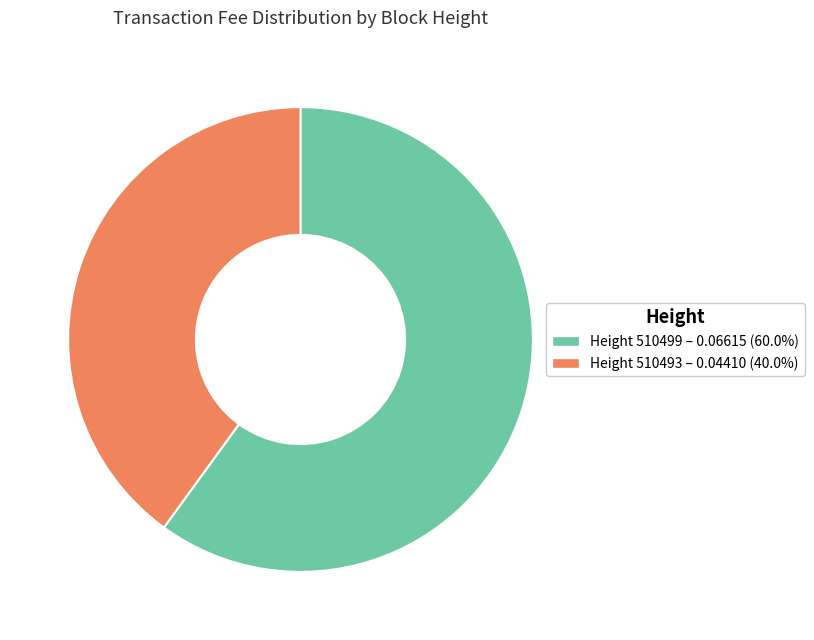

Is there a majority slice in this chart?

Yes